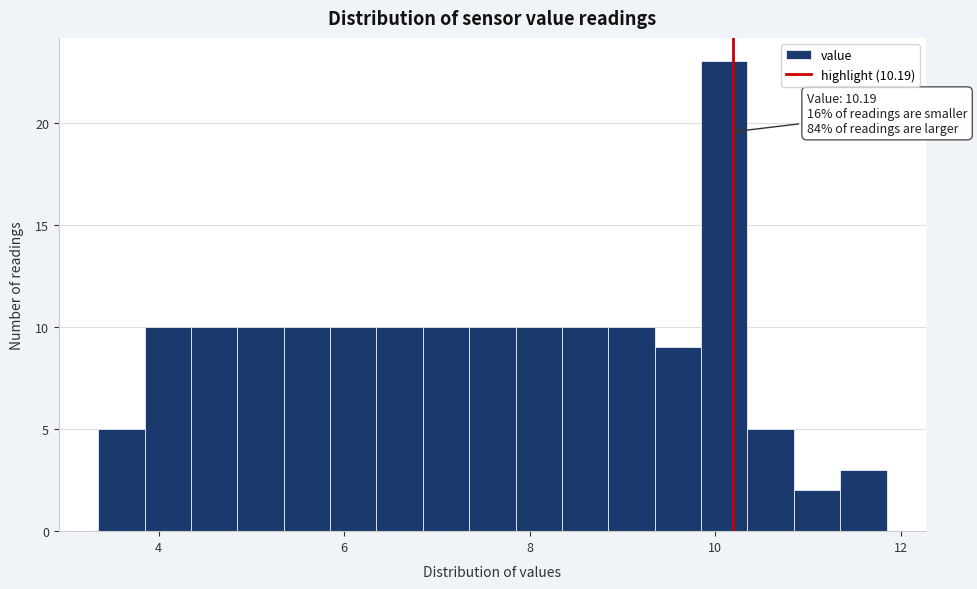

Around what value on the x-axis is the tallest bar? Give the approximate position of its centre, as read against the axis.

10.2